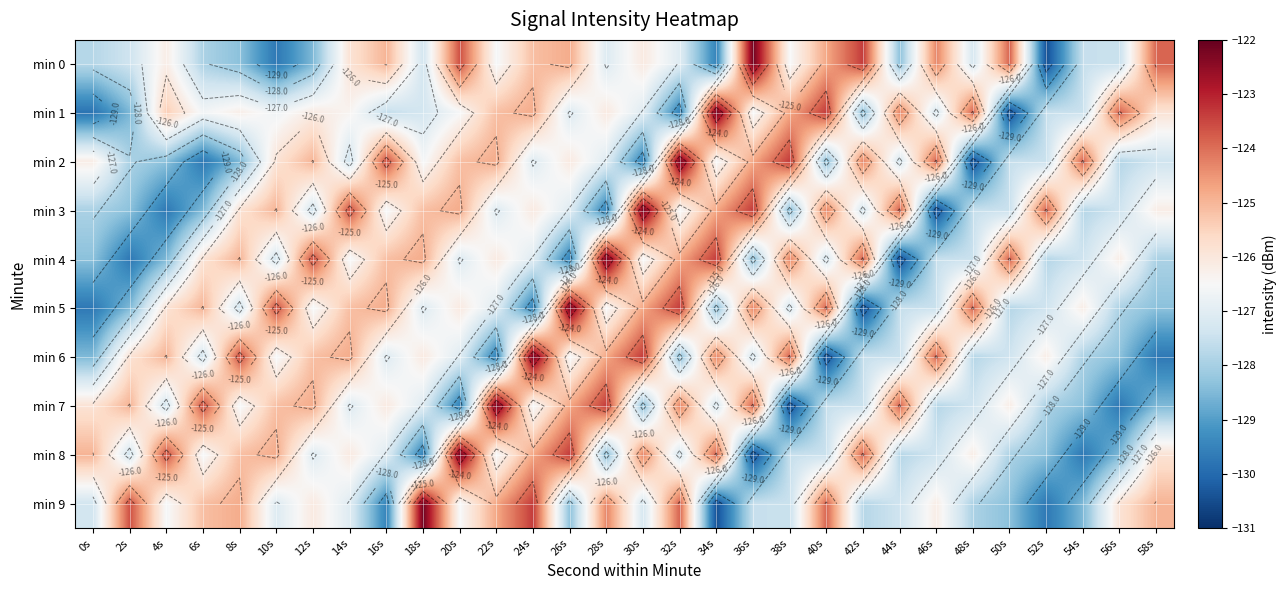

What is the spread (max minus min) of values at 46s?

6.6